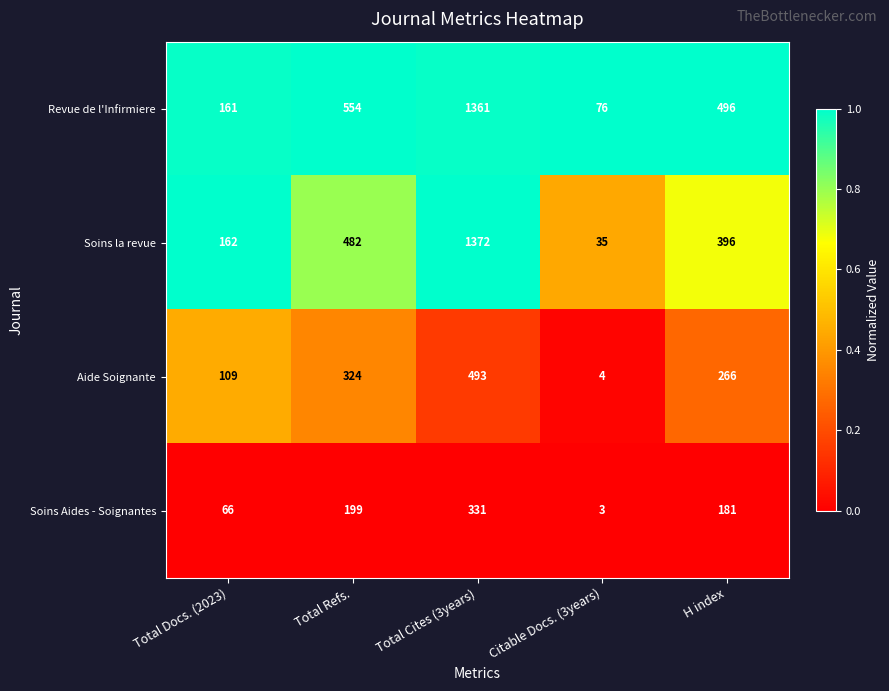

Rank the series at Total Docs. (2023) from lowest to highest value.

Soins Aides - Soignantes, Aide Soignante, Revue de l'Infirmiere, Soins la revue